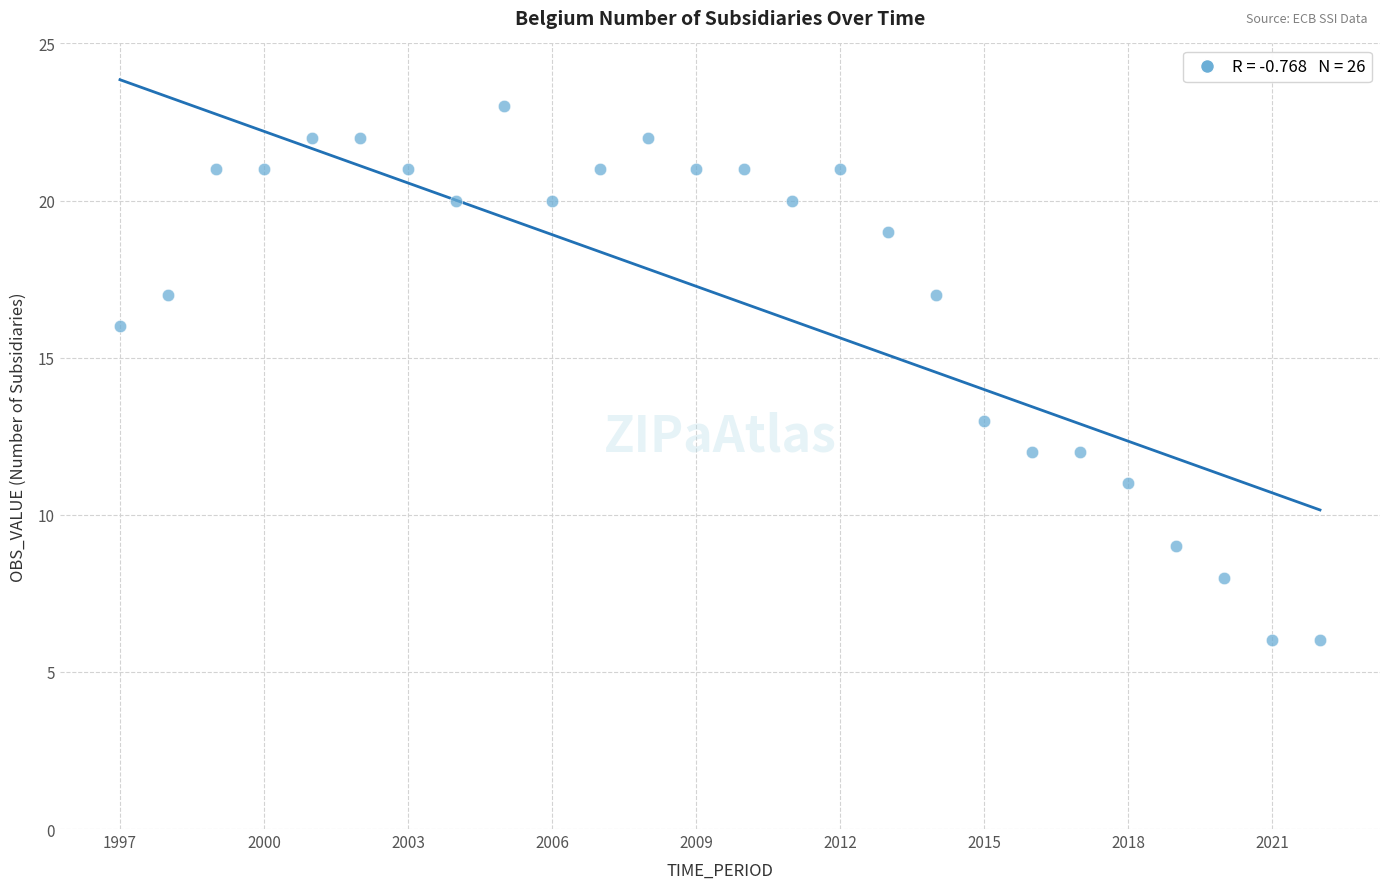

What is the range of X values (max minus min)?

25